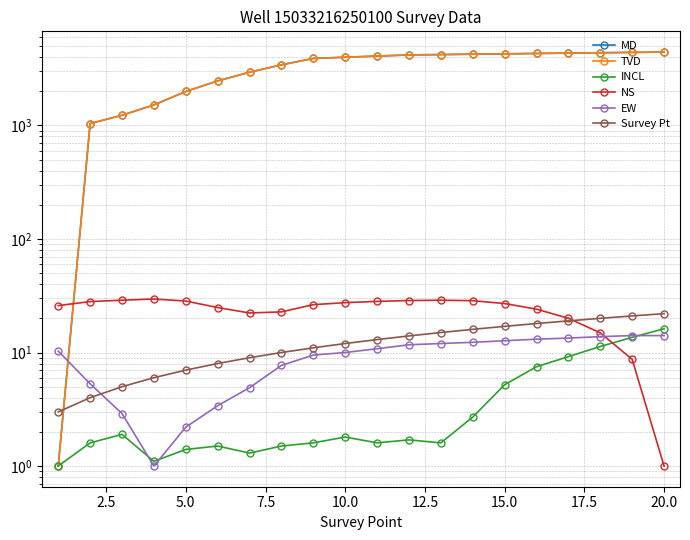

How many values in the MD series exceed 4088?

9